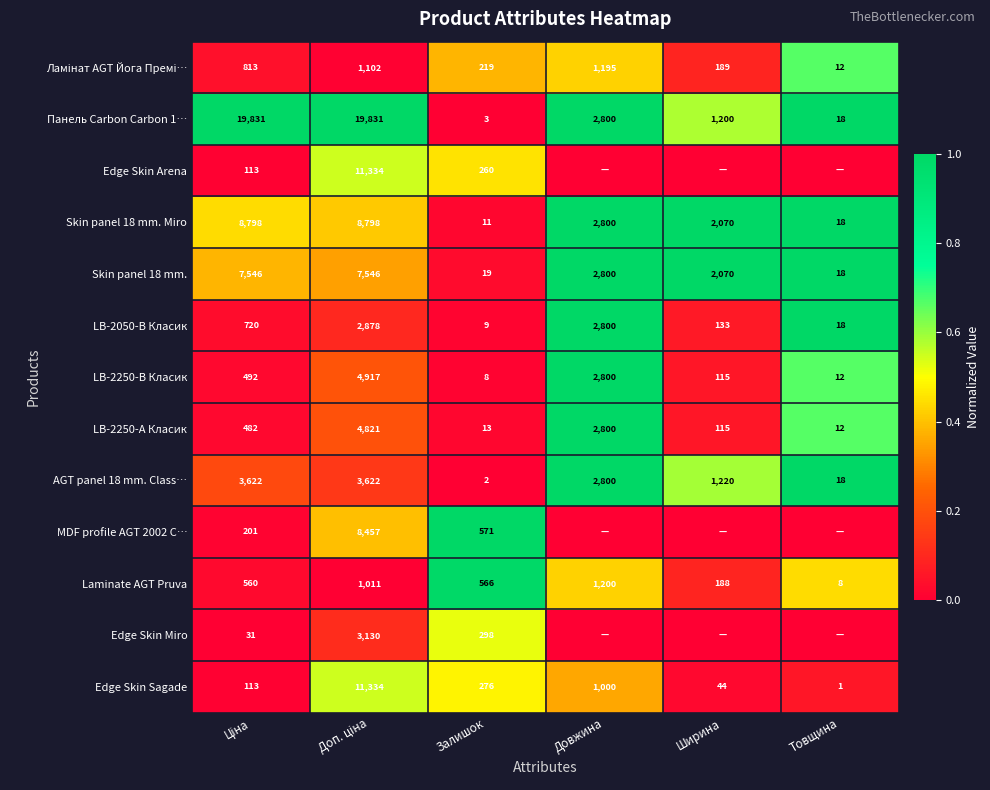

The Панель Carbon Carbon 1… series shows 2800 at Довжина. True or false?

True